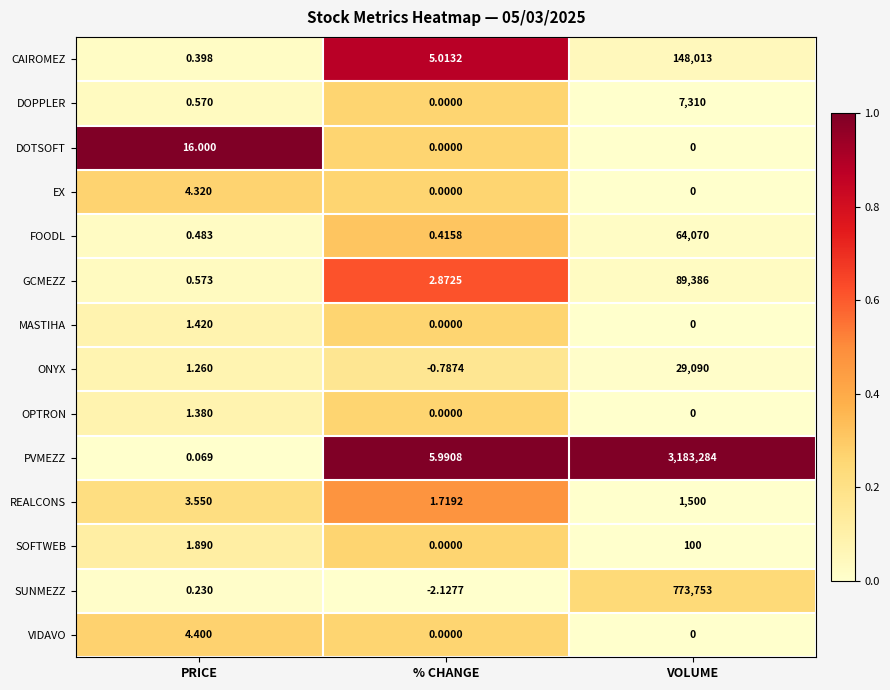

Is the value of GCMEZZ at % CHANGE greater than the value of PVMEZZ at % CHANGE?

No